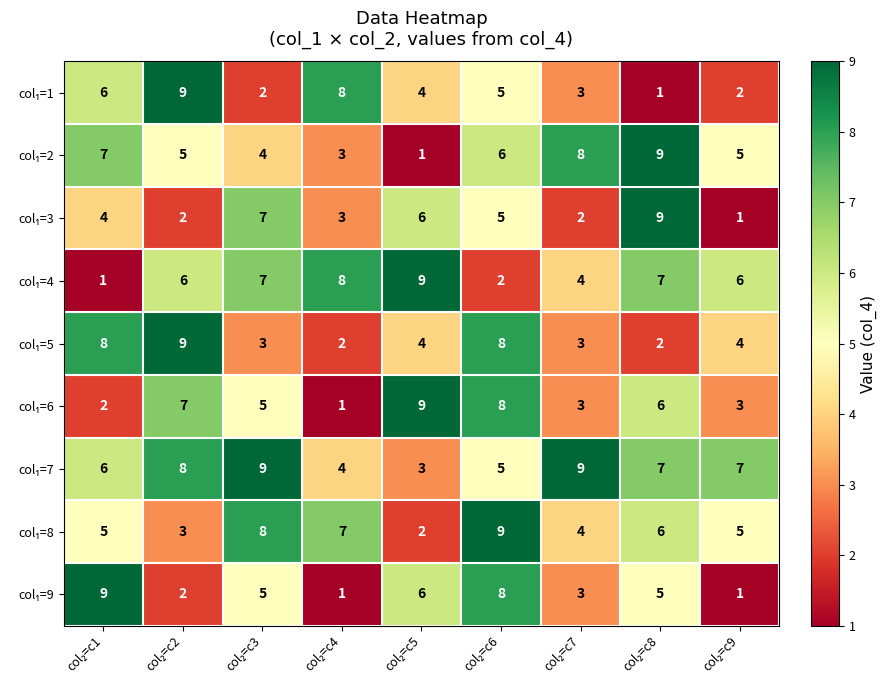

At how many categories does at least one series exceed 2?

9